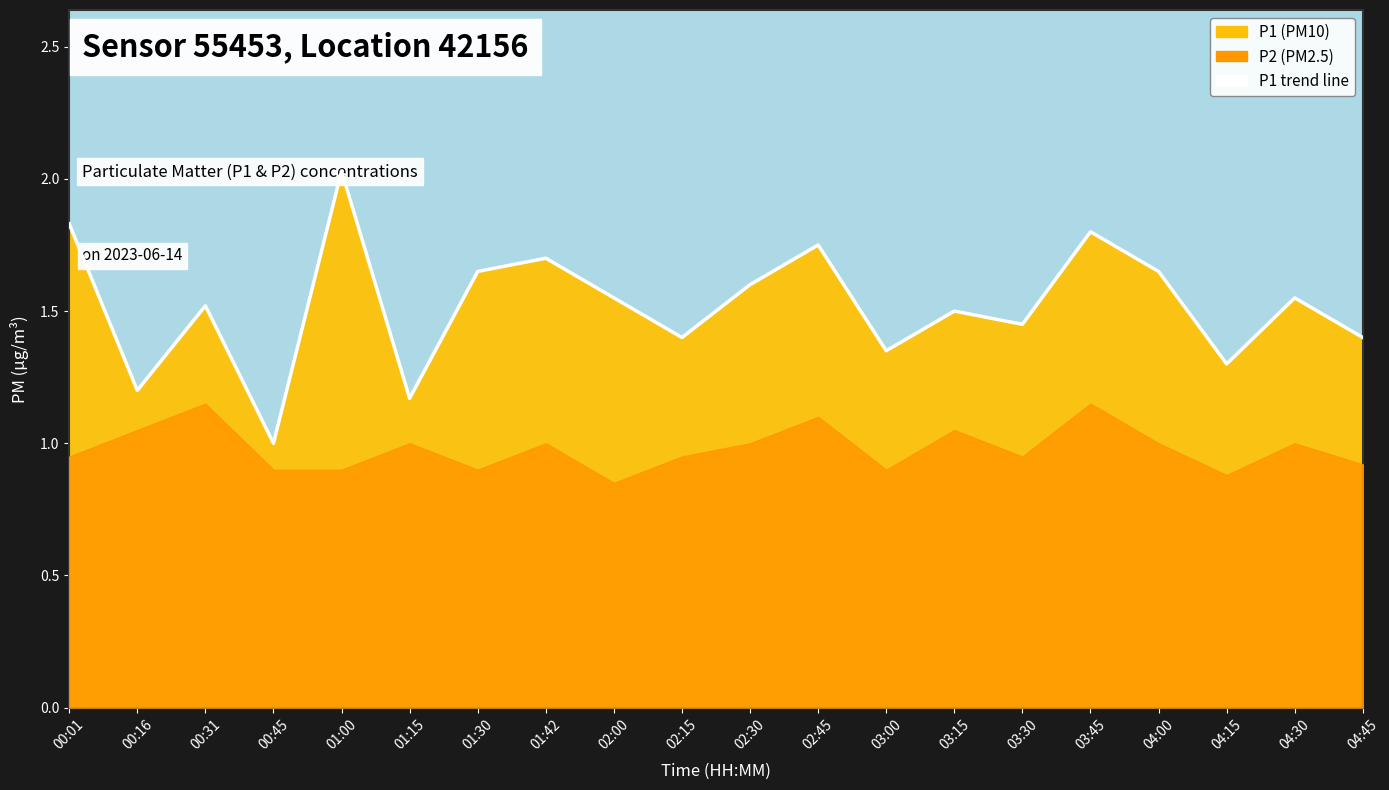

Rank the categories by value from highest to lowest.

01:00, 00:01, 03:45, 02:45, 01:42, 01:30, 04:00, 02:30, 02:00, 04:30, 00:31, 03:15, 03:30, 02:15, 04:45, 03:00, 04:15, 00:16, 01:15, 00:45